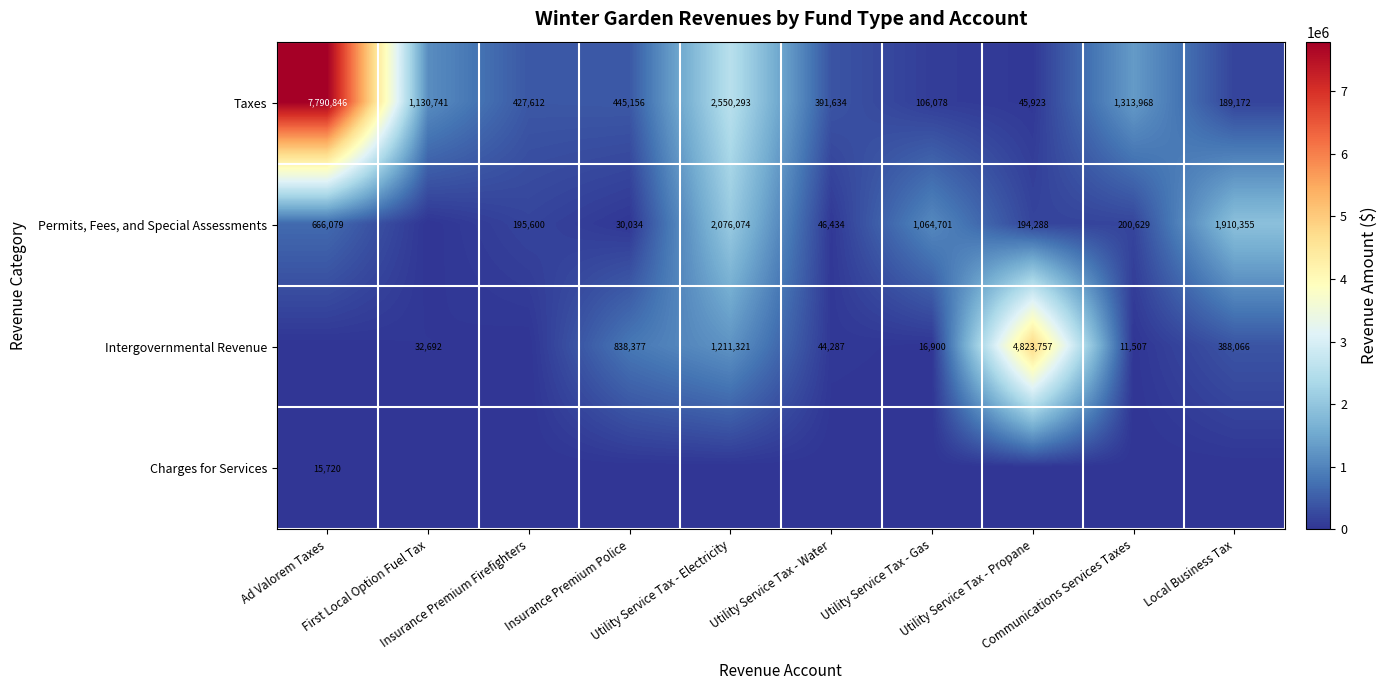

Which has a higher value, Insurance Premium Police or Insurance Premium Firefighters?

Insurance Premium Police